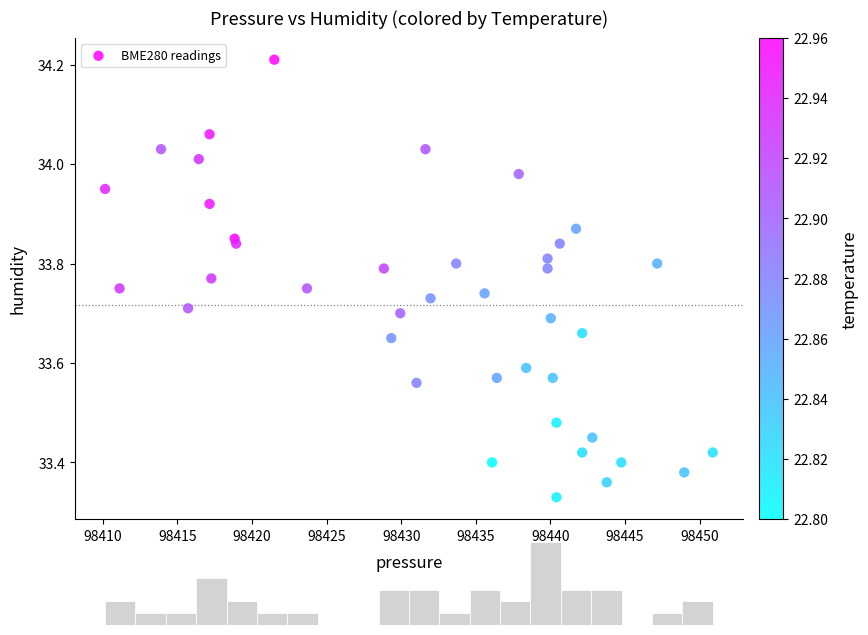

What is the range of Y values (max minus min)?

0.9